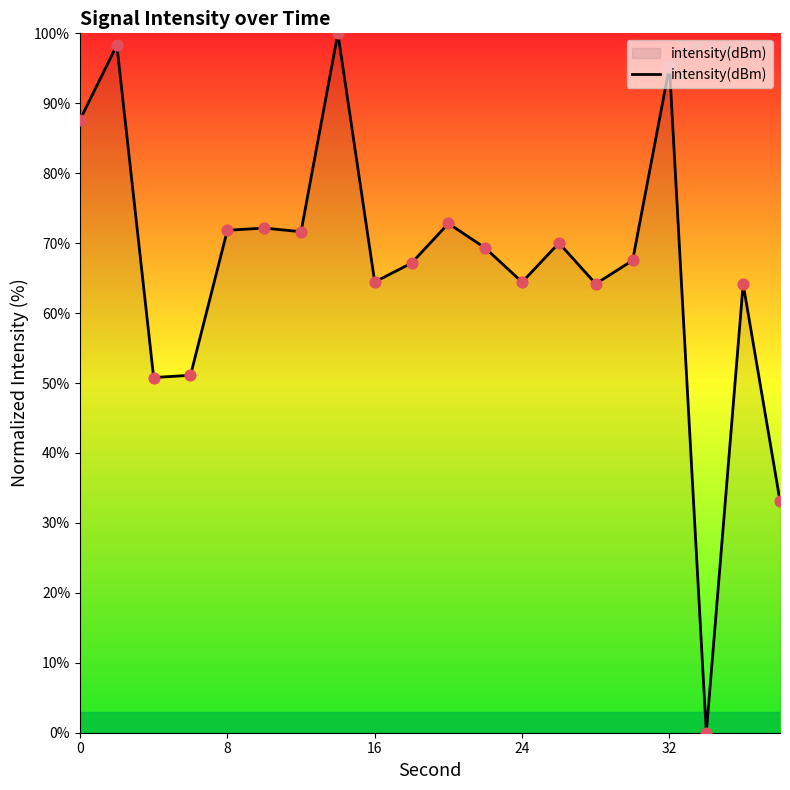

What is the difference between the maximum and minimum values?

100.0